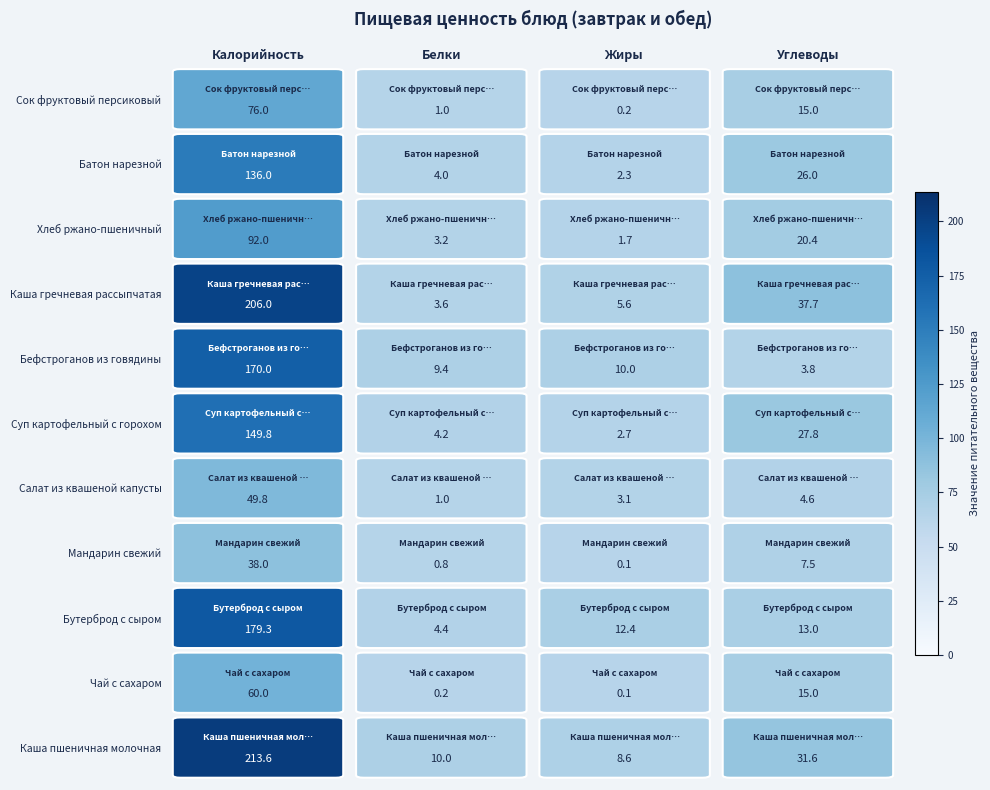

What is the greatest value displayed?

213.6